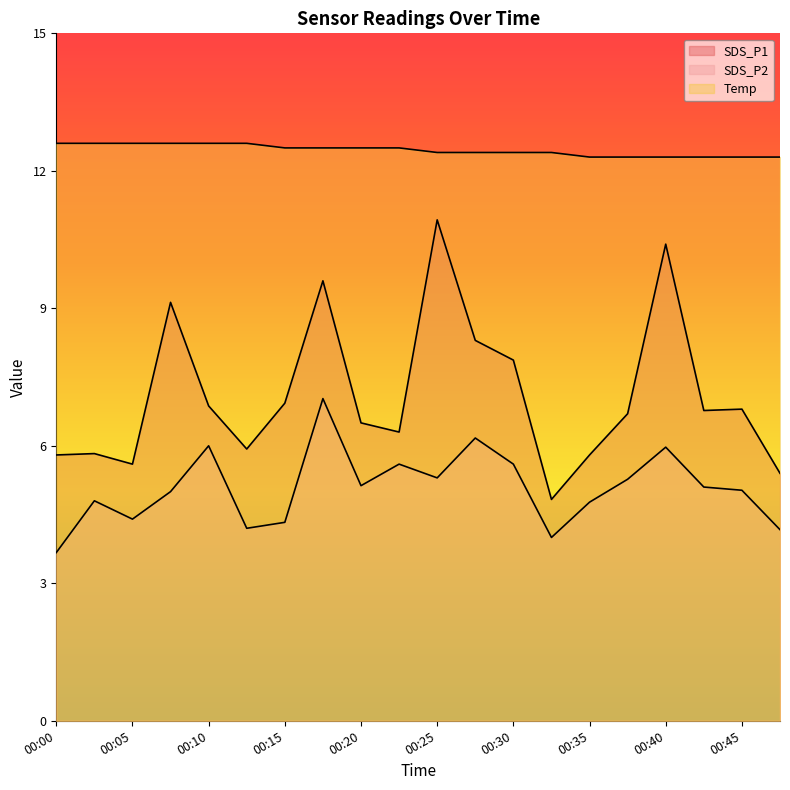

True or false: SDS_P2 has a value of 5.0 at 00:07.

True